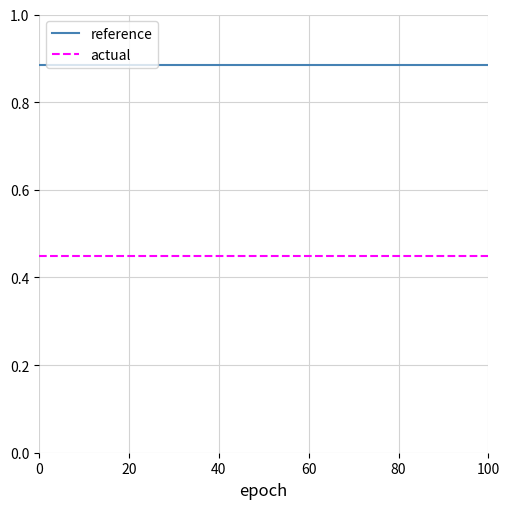

Which series has the largest total across all categories?

reference